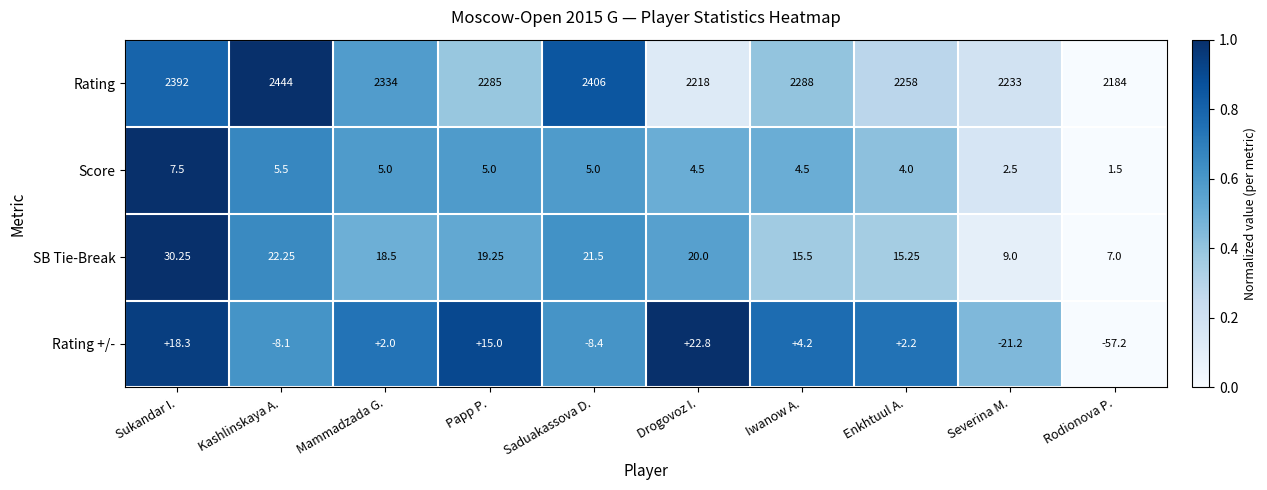

At which label does Rating +/- first exceed 2?

Sukandar I.